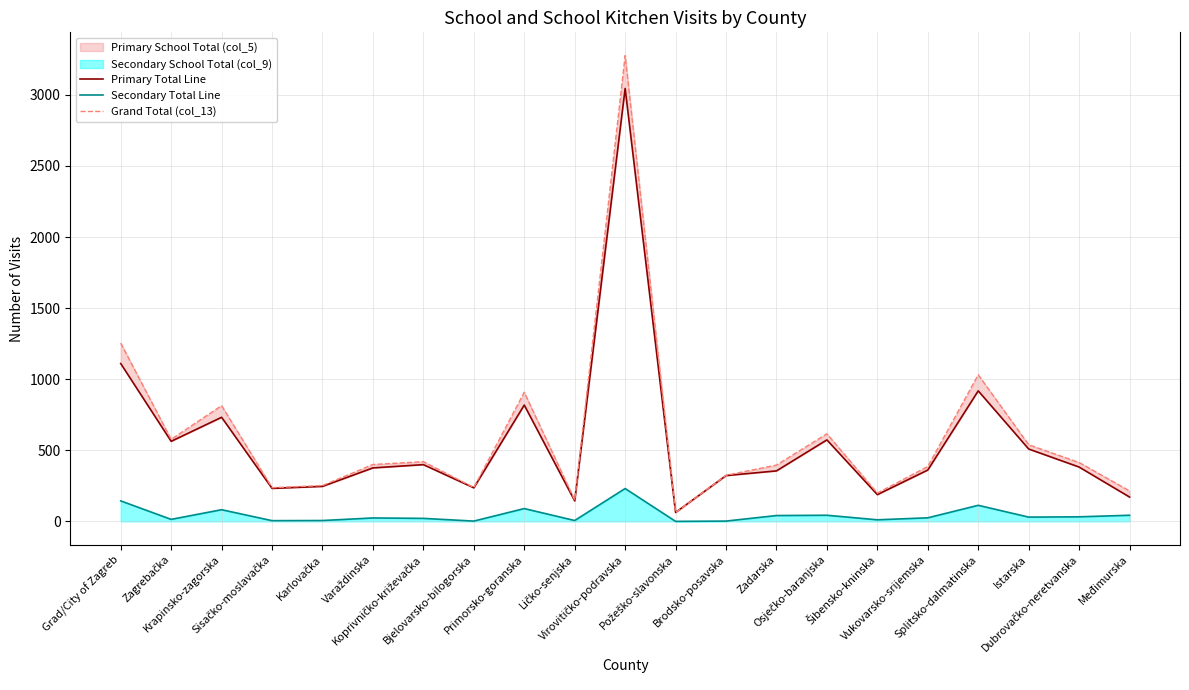

True or false: Primary Total Line and Grand Total (col_13) cross at least once.

False